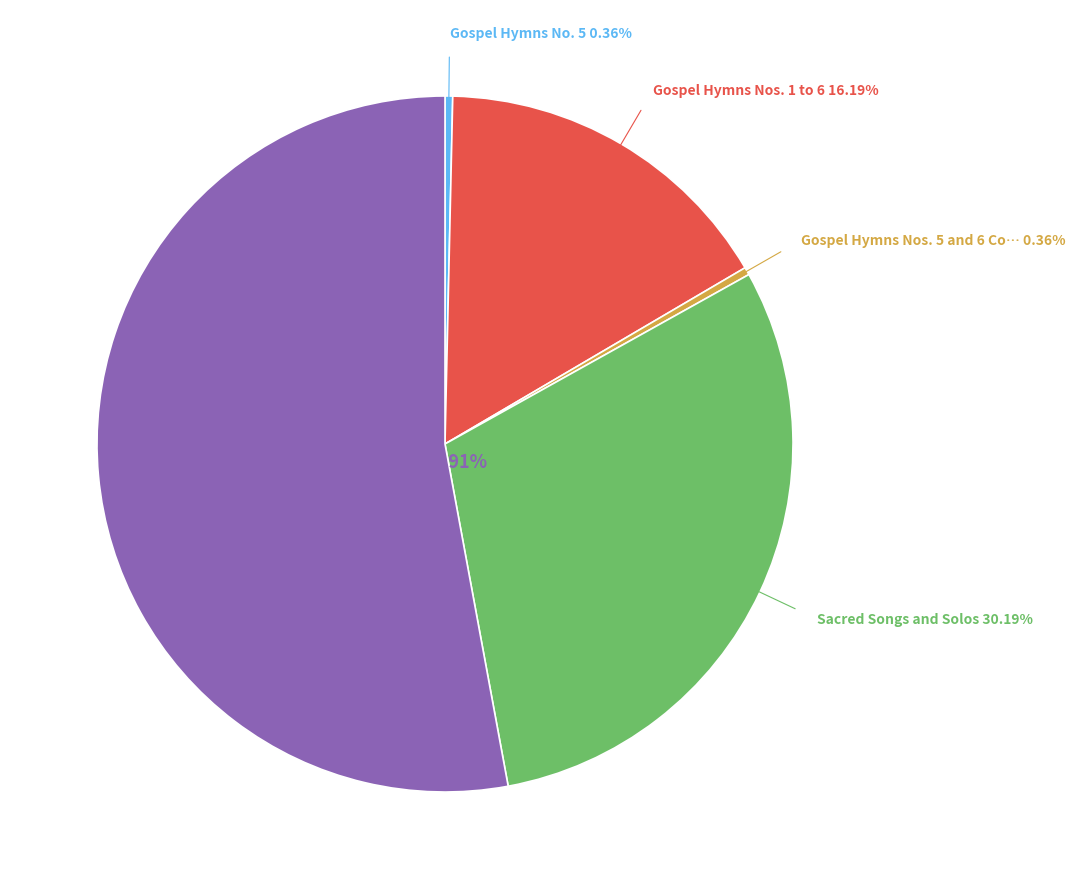

Does any single category account for the majority?

Yes